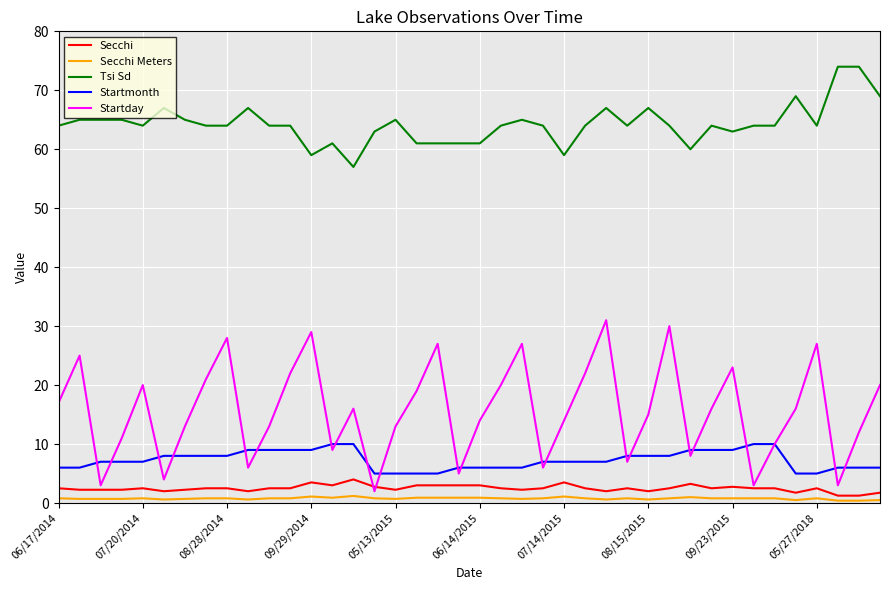

What is the highest value of the Tsi Sd series?

74.0